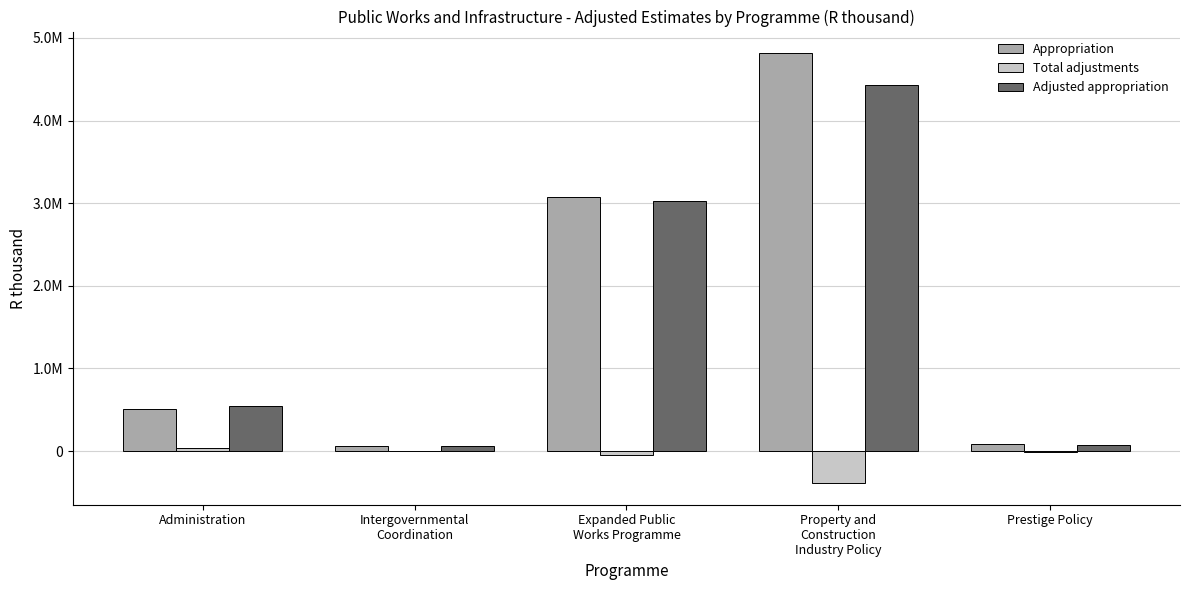

What is the sum of the Total adjustments values at Expanded Public
Works Programme and Property and
Construction
Industry Policy?

-433176